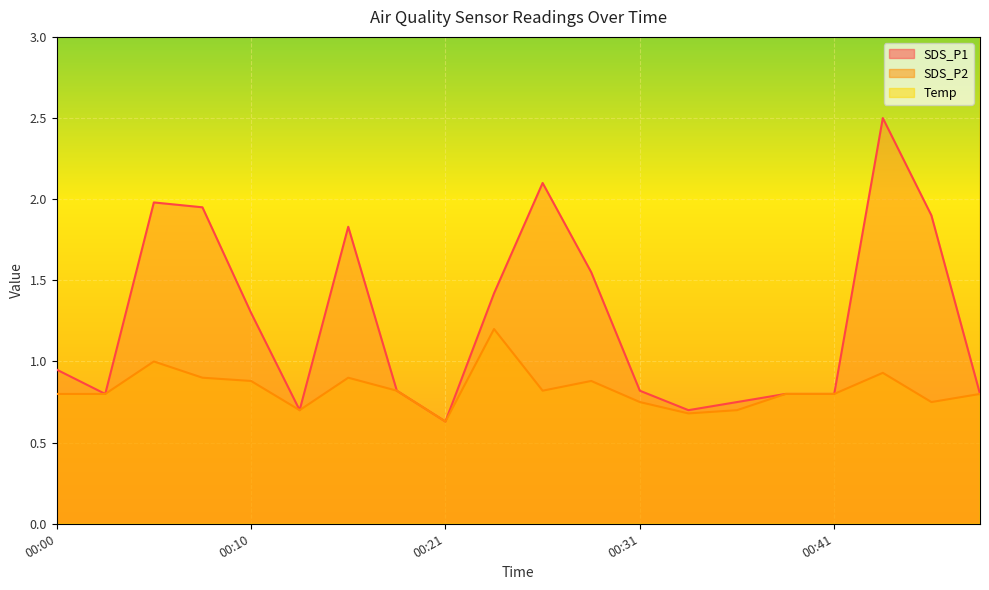

What is the value of the Temp point at the 17th from the left?

15.6